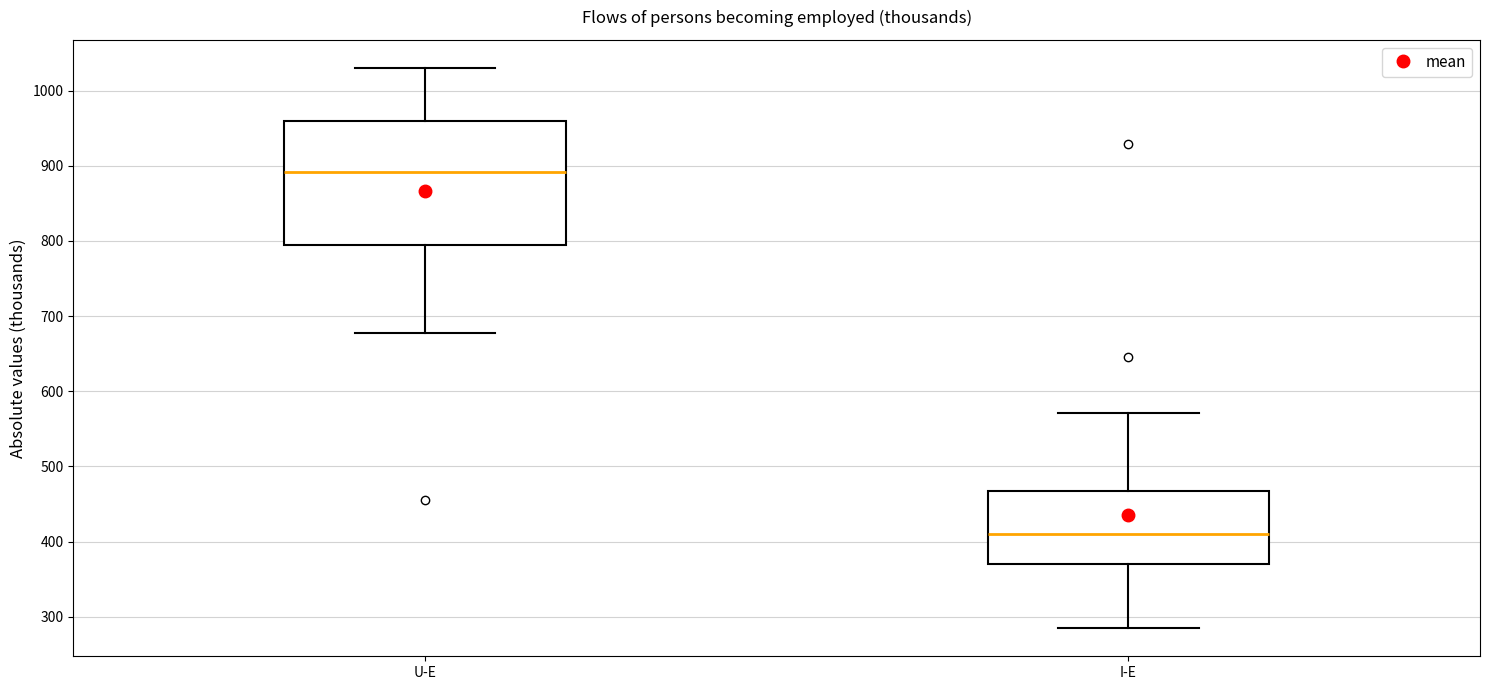

Which box is the tallest, from its lower edge to its upper edge?

U-E